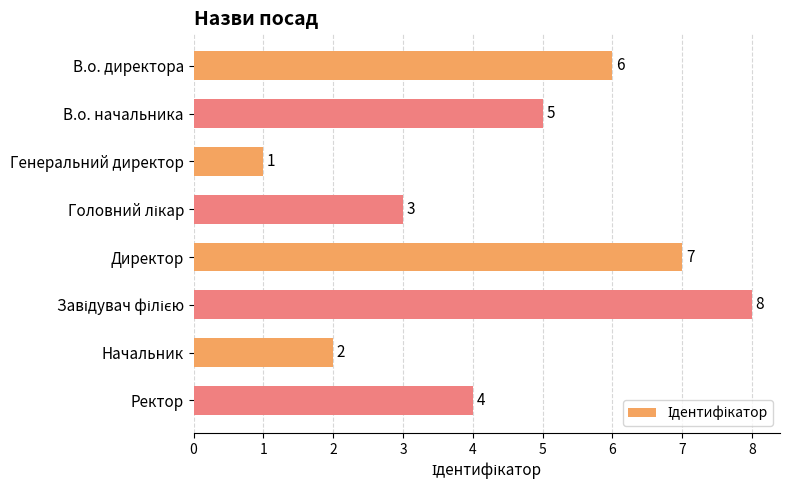

Reading top to bottom, transcribe all the data shown in this chart.

6	5	1	3	7	8	2	4